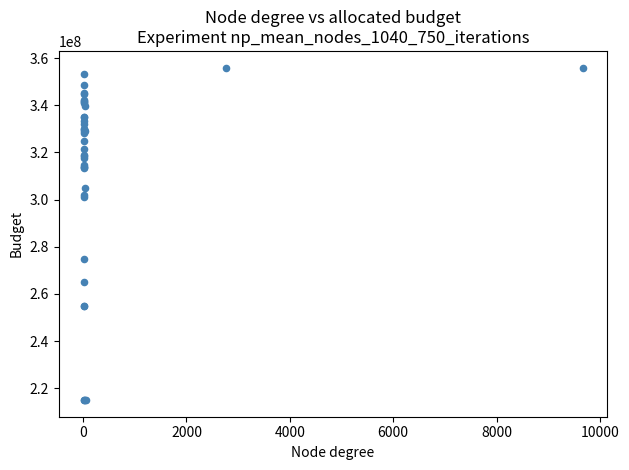

What Y value in the scatter plot is closest to 285502238?

275002327